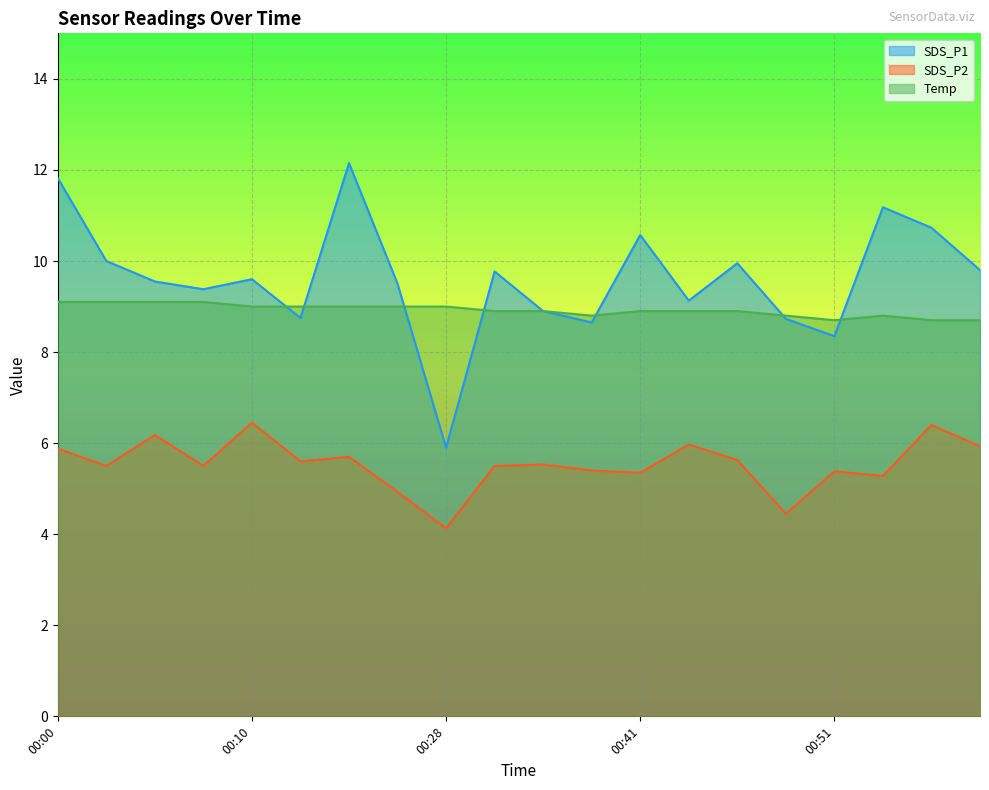

The value of SDS_P2 at 00:26 is 4.9. True or false?

True